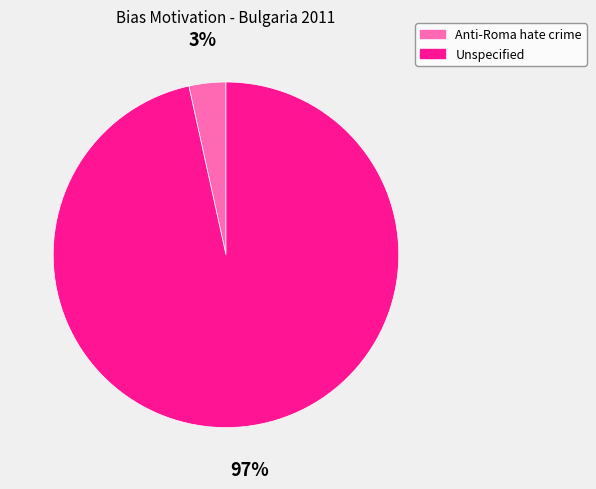

To the nearest percent, what is the combined percentage of Unspecified and Anti-Roma hate crime?

100%